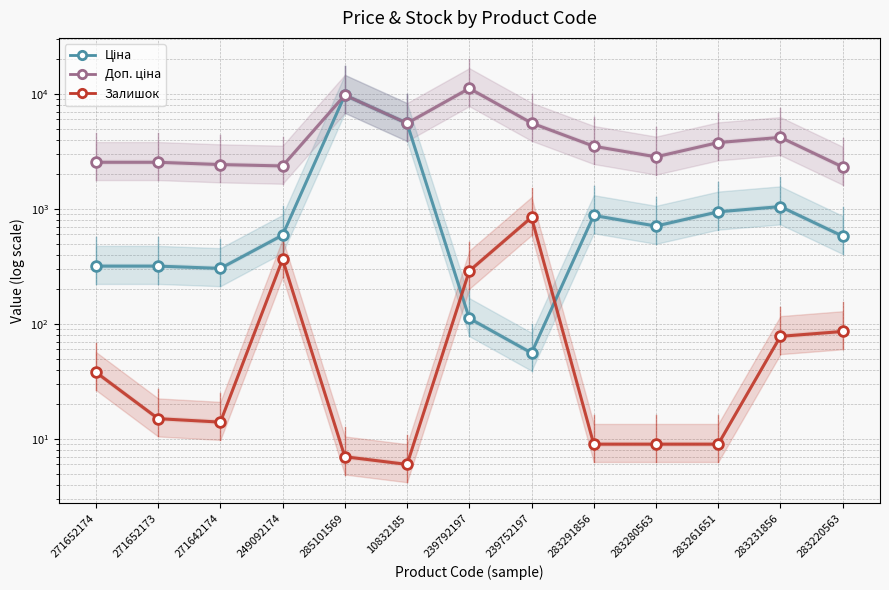

What is the label of the 7th point from the left?

239792197